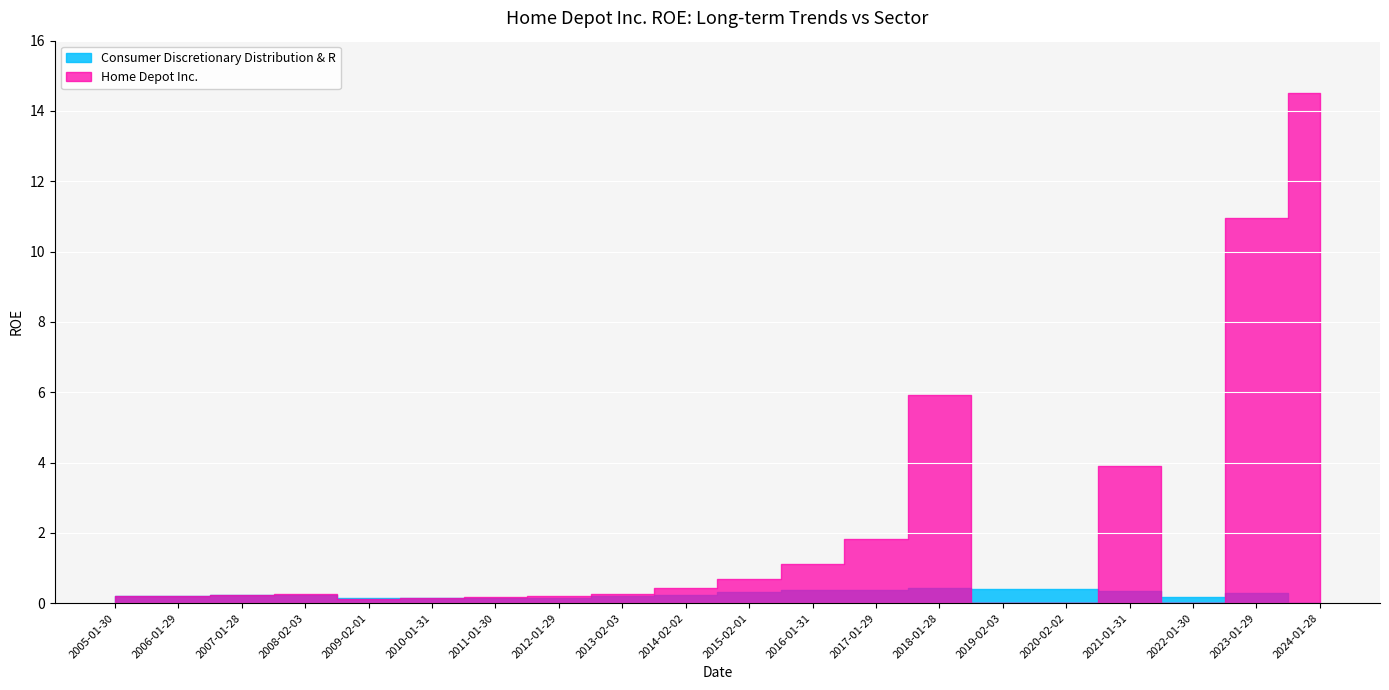

What are all the series names shown in the legend?

Home Depot Inc., Consumer Discretionary Distribution & R